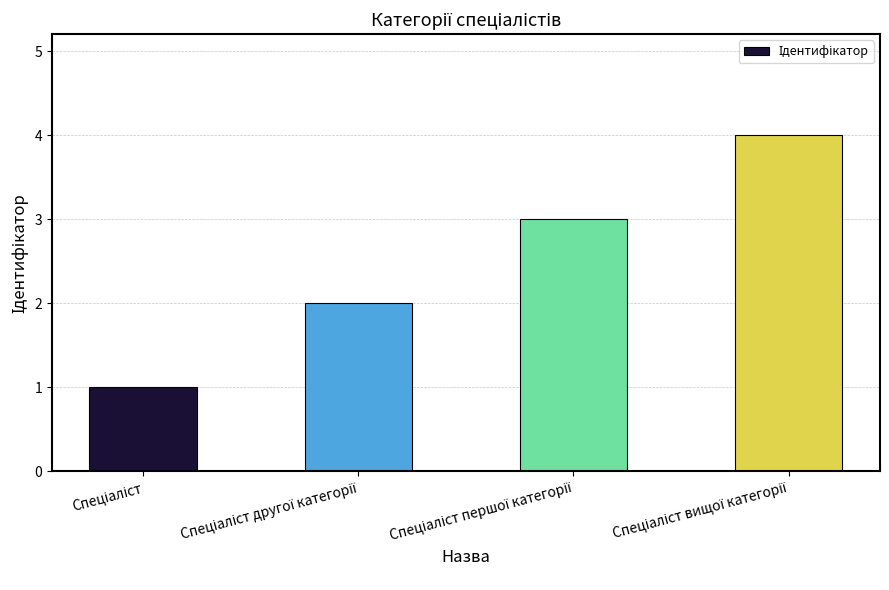

What is the greatest value displayed?

4